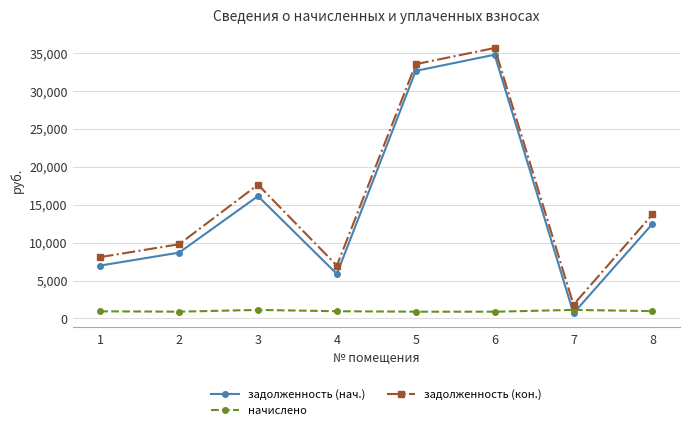

At which category does задолженность (кон.) reach its first local valley?

4